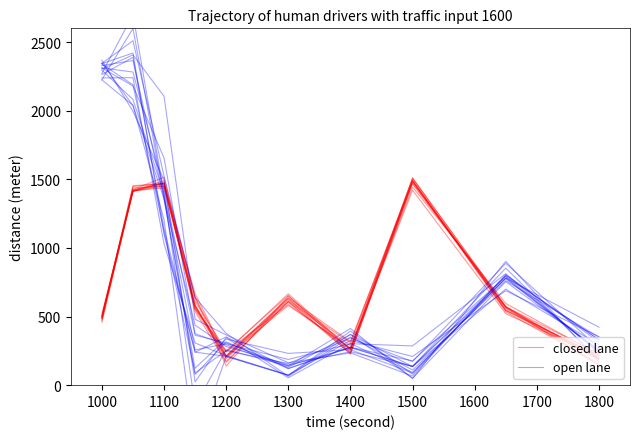

At which label does closed lane reach its minimum?

1200